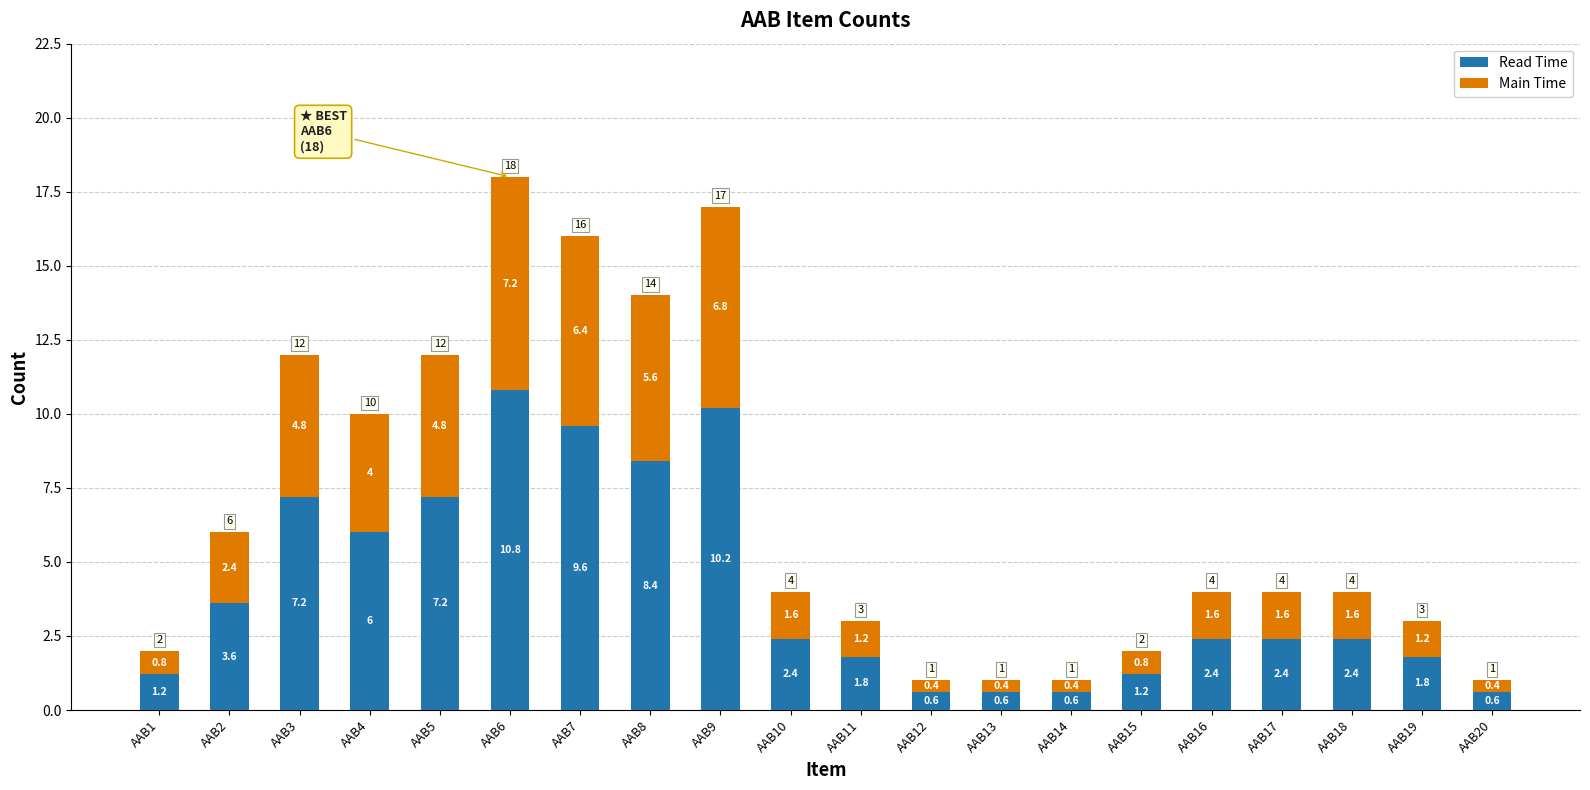

Reading left to right, list the values for the Read Time series.

AAB1=1.2	AAB2=3.6	AAB3=7.2	AAB4=6.0	AAB5=7.2	AAB6=10.8	AAB7=9.6	AAB8=8.4	AAB9=10.2	AAB10=2.4	AAB11=1.8	AAB12=0.6	AAB13=0.6	AAB14=0.6	AAB15=1.2	AAB16=2.4	AAB17=2.4	AAB18=2.4	AAB19=1.8	AAB20=0.6